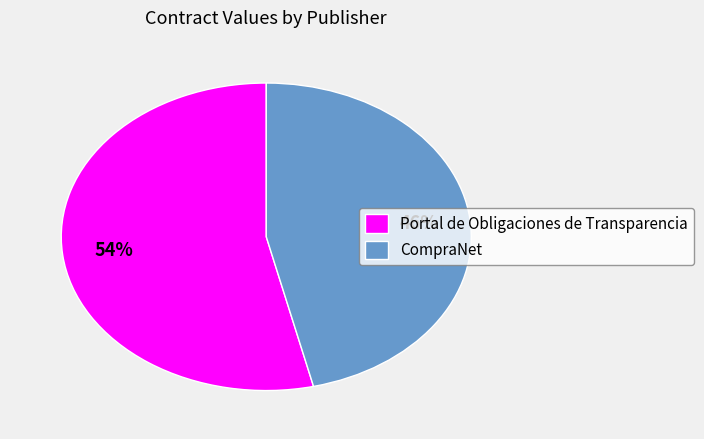

Do Portal de Obligaciones de Transparencia and CompraNet together represent more than half of the pie?

Yes